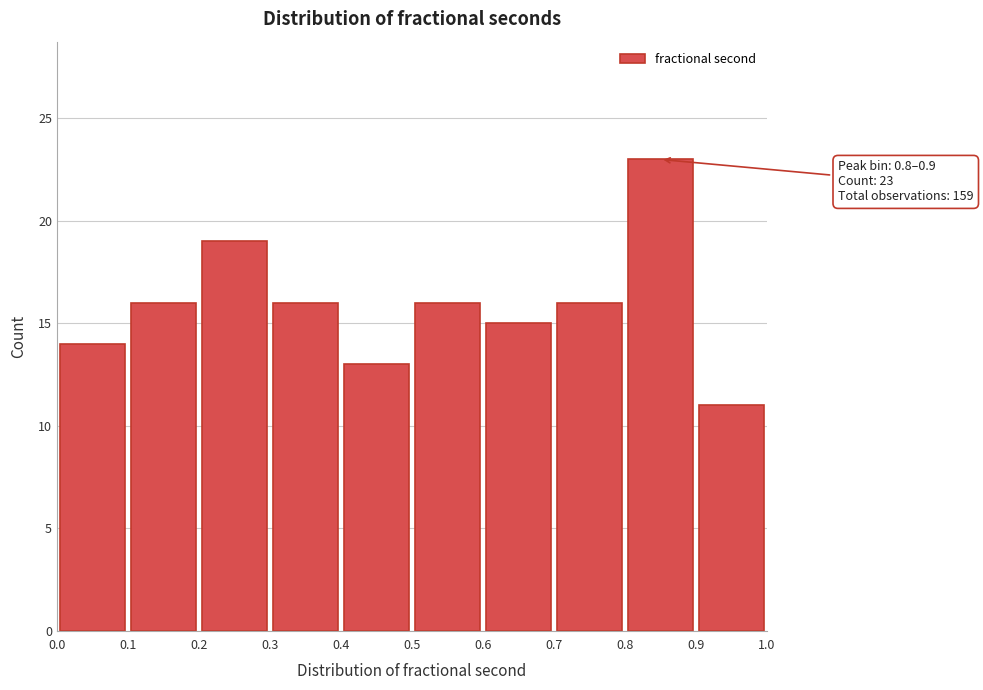

Which range on the x-axis has the tallest bar?

0.8 to 0.9